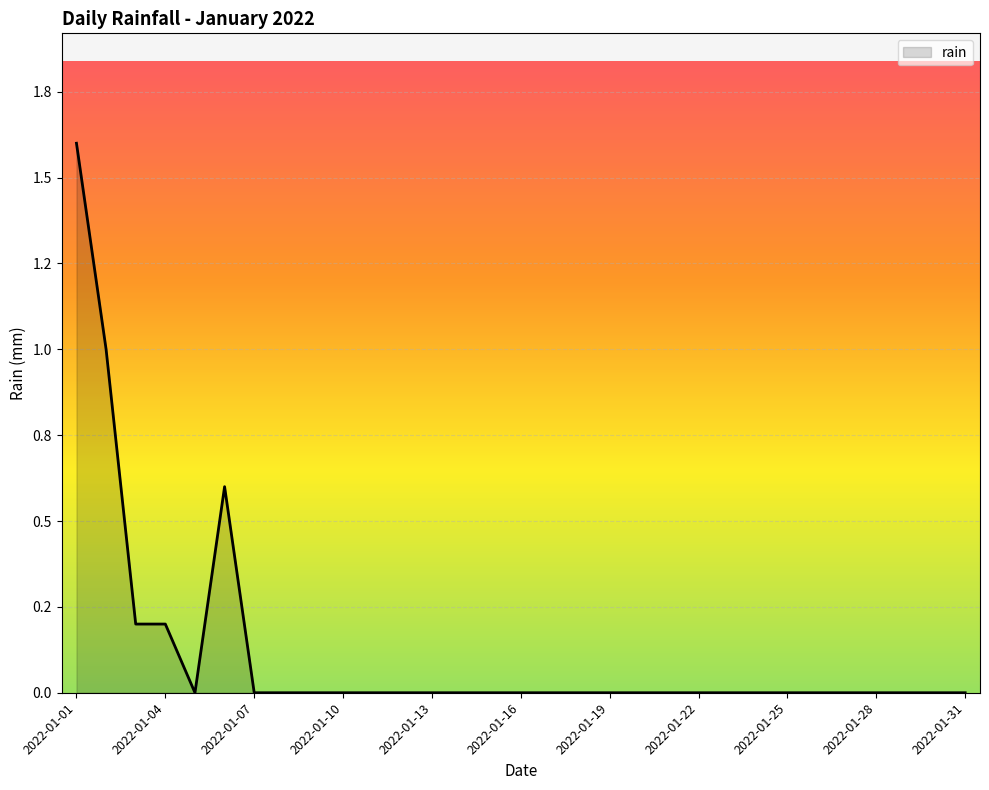

How many points are higher than both their immediate neighbors (excluding endpoints)?

1